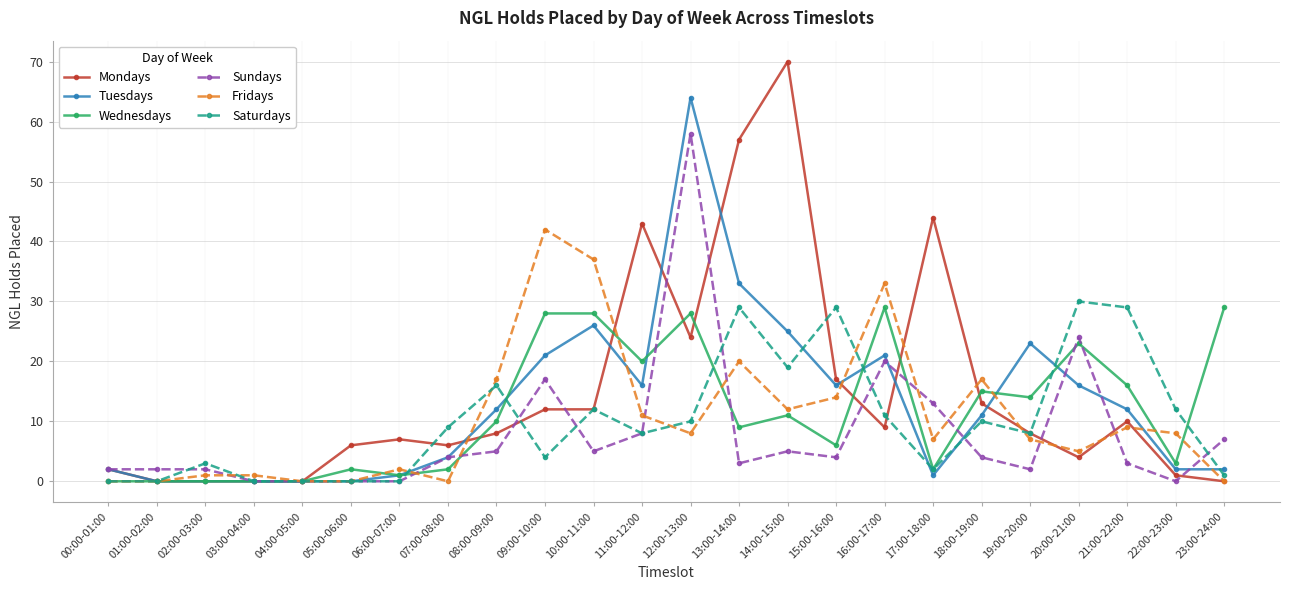

Reading right to left, list all the values displayed in this chart.

Mondays: 0	1	10	4	8	13	44	9	17	70	57	24	43	12	12	8	6	7	6	0	0	0	0	2
Tuesdays: 2	2	12	16	23	11	1	21	16	25	33	64	16	26	21	12	4	1	0	0	0	0	0	2
Wednesdays: 29	3	16	23	14	15	2	29	6	11	9	28	20	28	28	10	2	1	2	0	0	0	0	0
Sundays: 7	0	3	24	2	4	13	20	4	5	3	58	8	5	17	5	4	0	0	0	0	2	2	2
Fridays: 0	8	9	5	7	17	7	33	14	12	20	8	11	37	42	17	0	2	0	0	1	1	0	0
Saturdays: 1	12	29	30	8	10	2	11	29	19	29	10	8	12	4	16	9	0	0	0	0	3	0	0